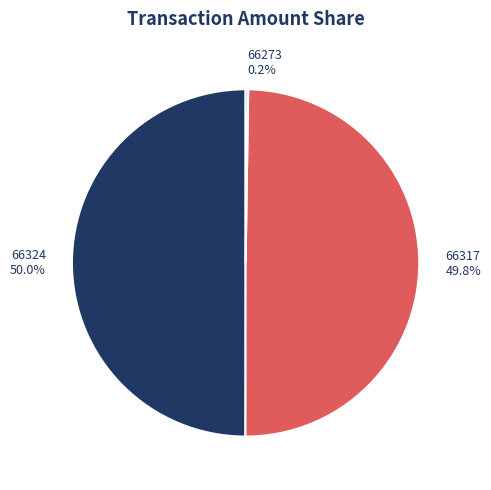

Count the number of slices in the pie.

3